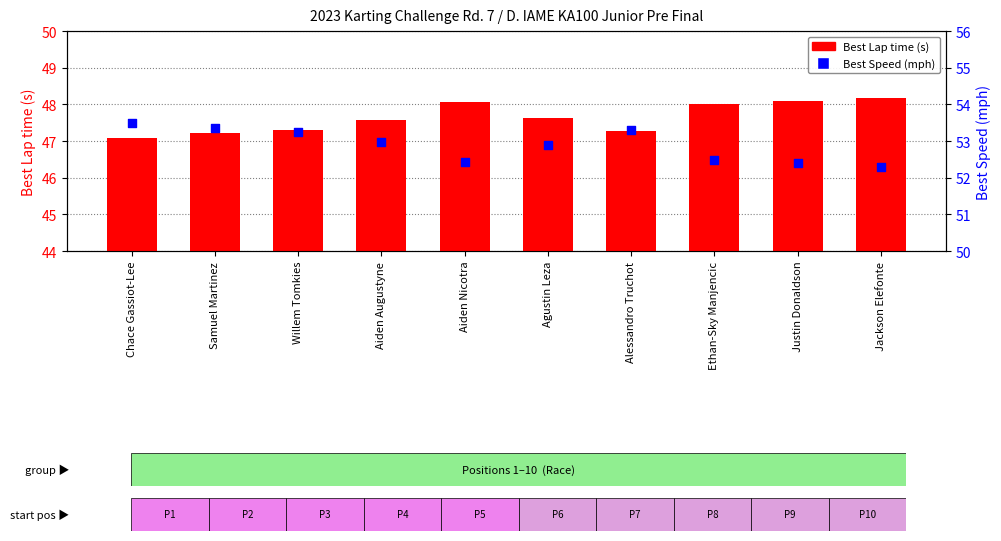

What are all the series names shown in the legend?

Best Lap time (s), Best Speed (mph)